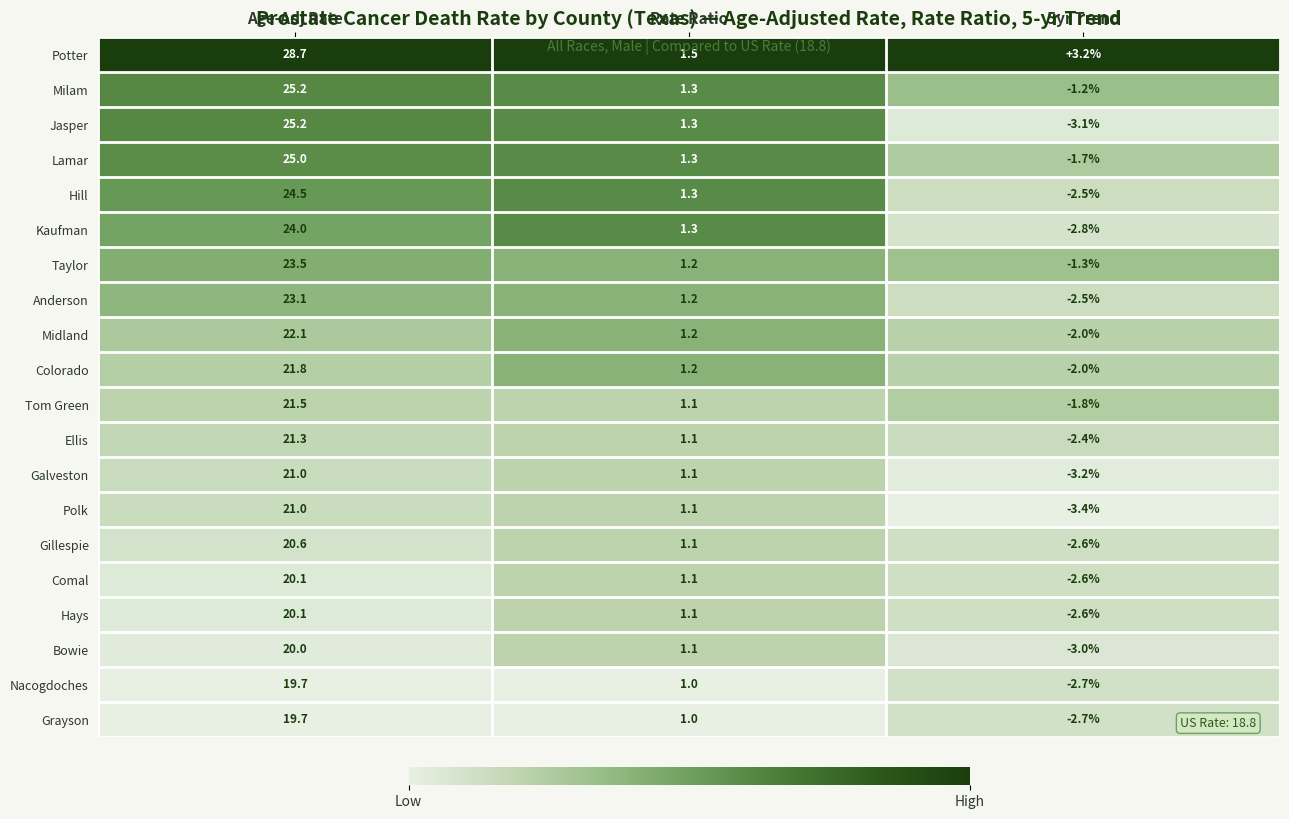

The value of Jasper at Age-Adj Rate is 25.2. True or false?

True